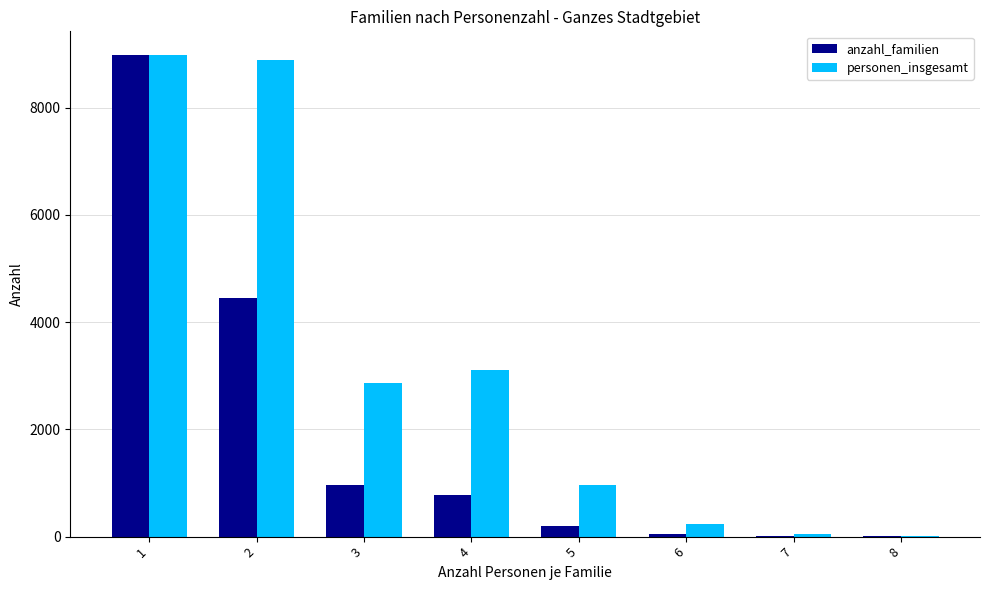

At which label is anzahl_familien closest to 4489?

2